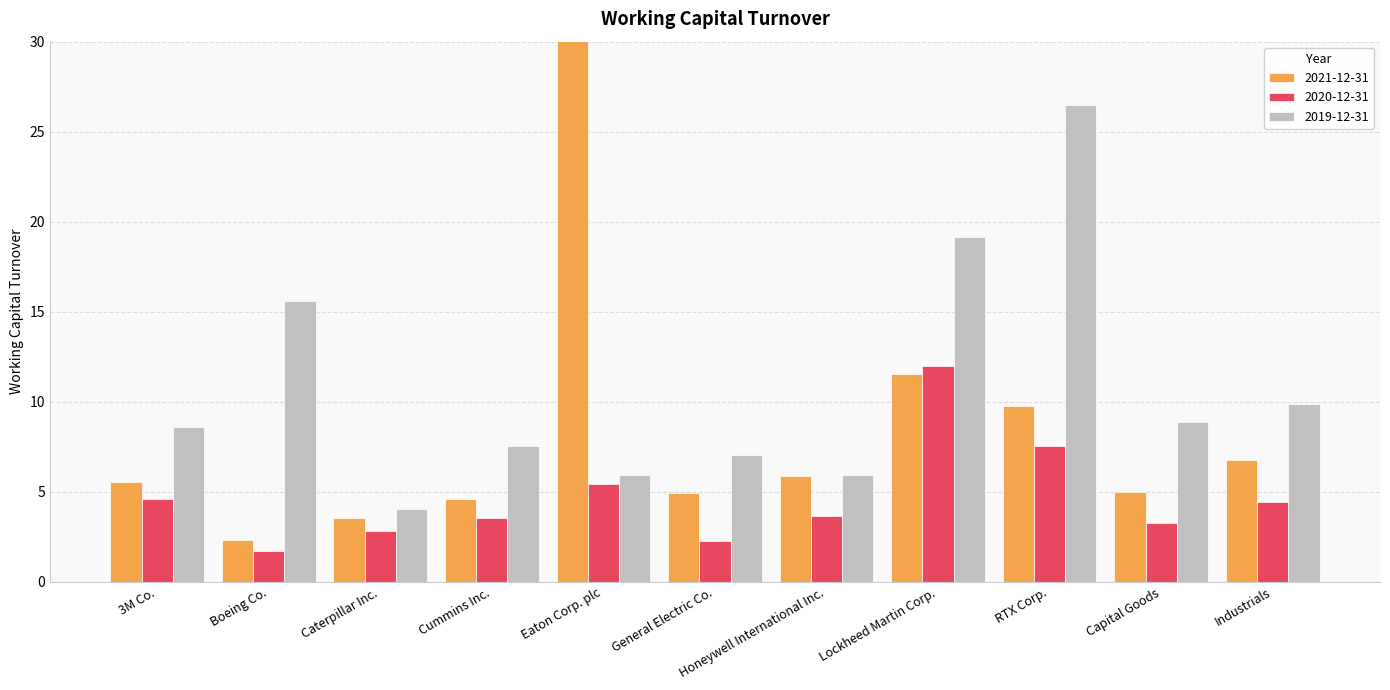

The 2021-12-31 series shows 7.9 at General Electric Co.. True or false?

False